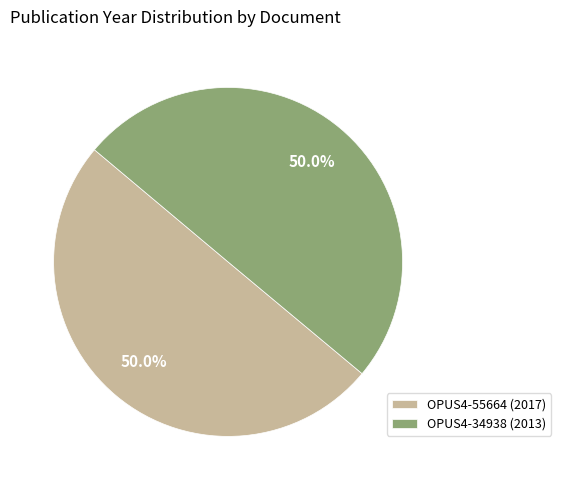

What is the ratio of the value at OPUS4-55664 (2017) to the value at OPUS4-34938 (2013)?

1.0